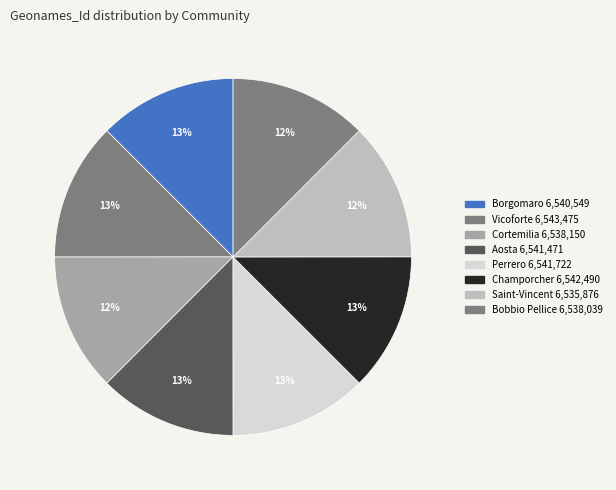

What is the total percentage of Vicoforte and Borgomaro?

25.0%